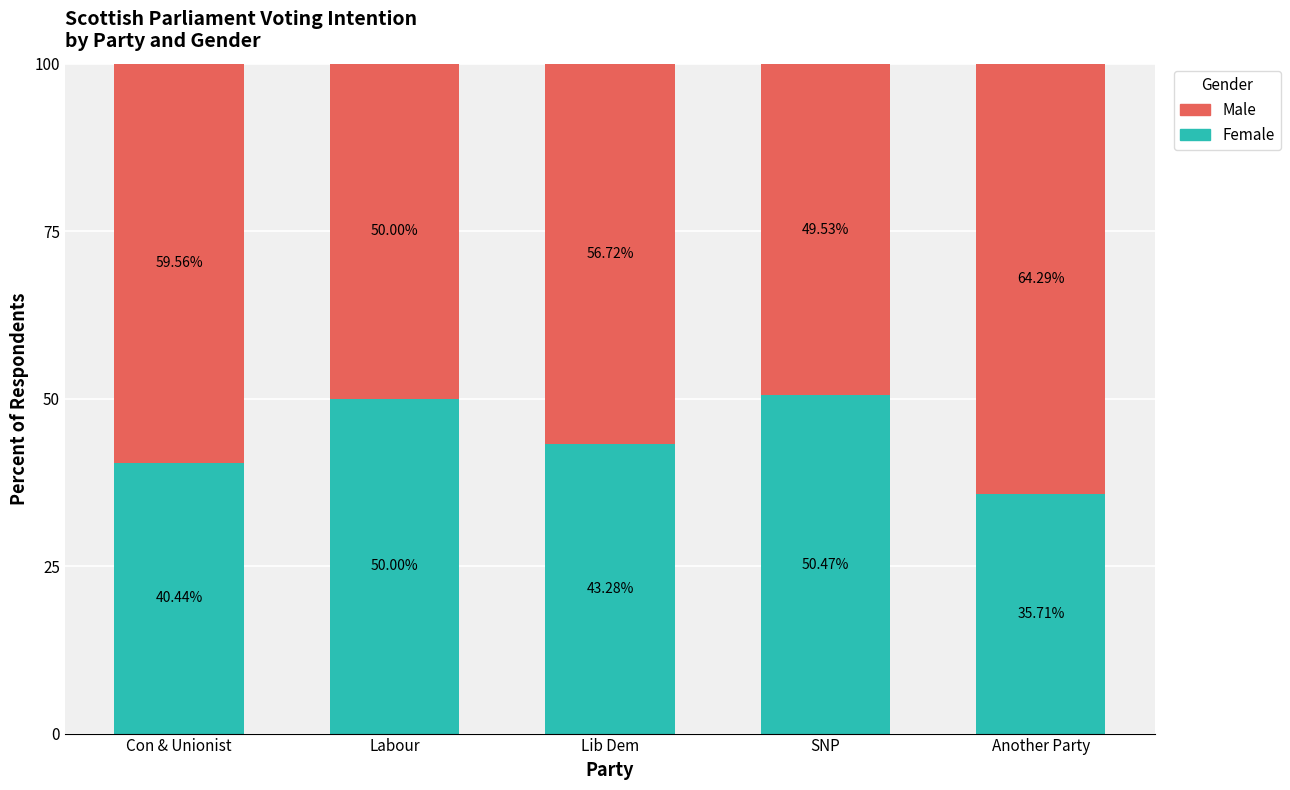

What is the total value across all series at Con & Unionist?

100.0